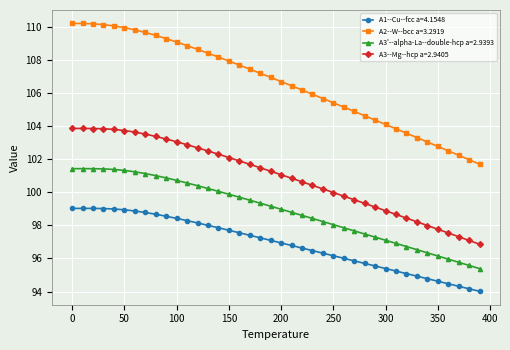

Which series has the widest spread of values?

A2--W--bcc a=3.2919